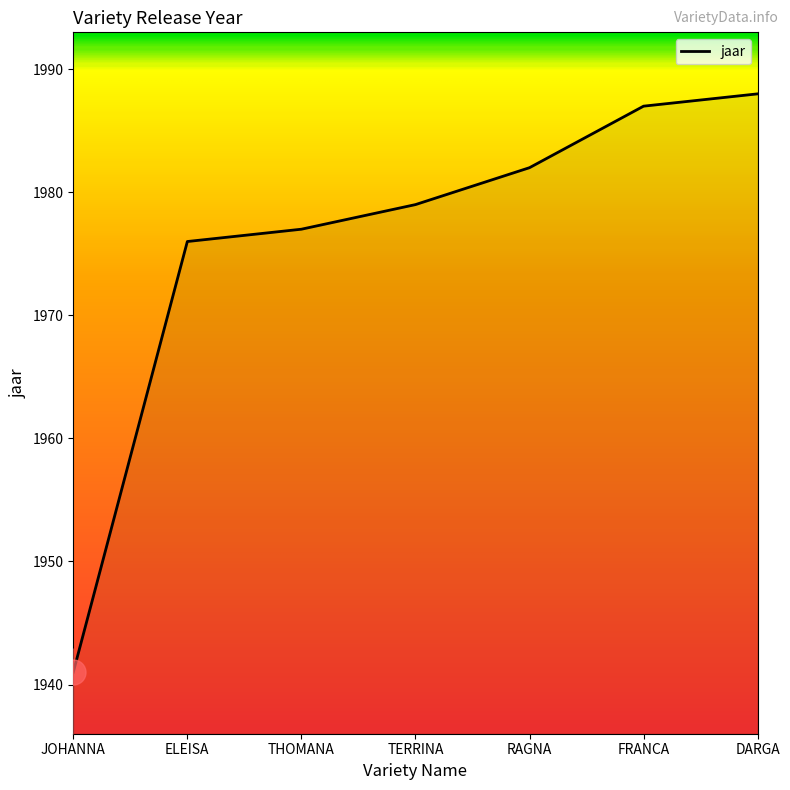

How many values are below 1979?

3